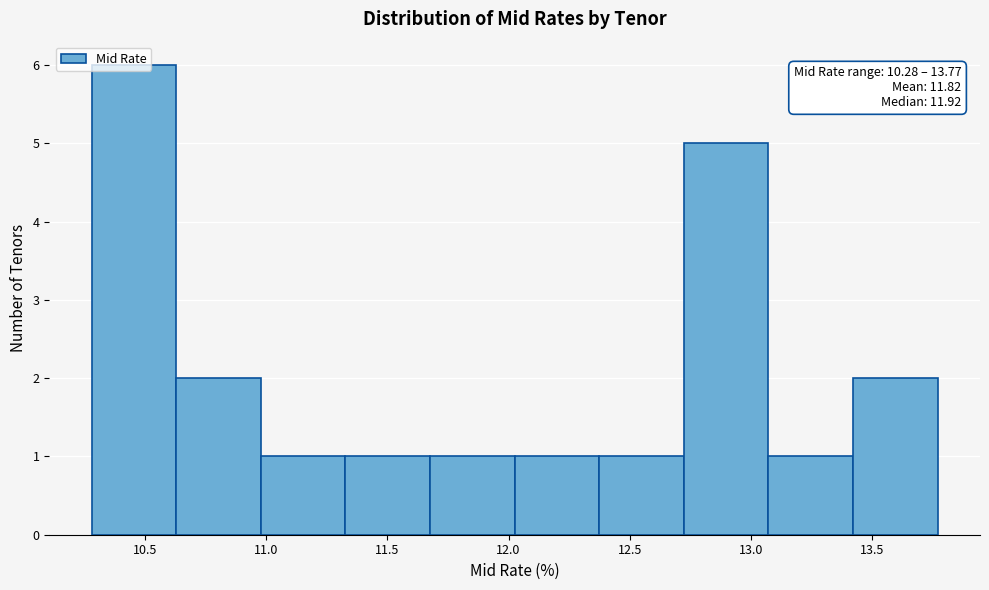

Which range on the x-axis has the tallest bar?

10.30 to 10.65